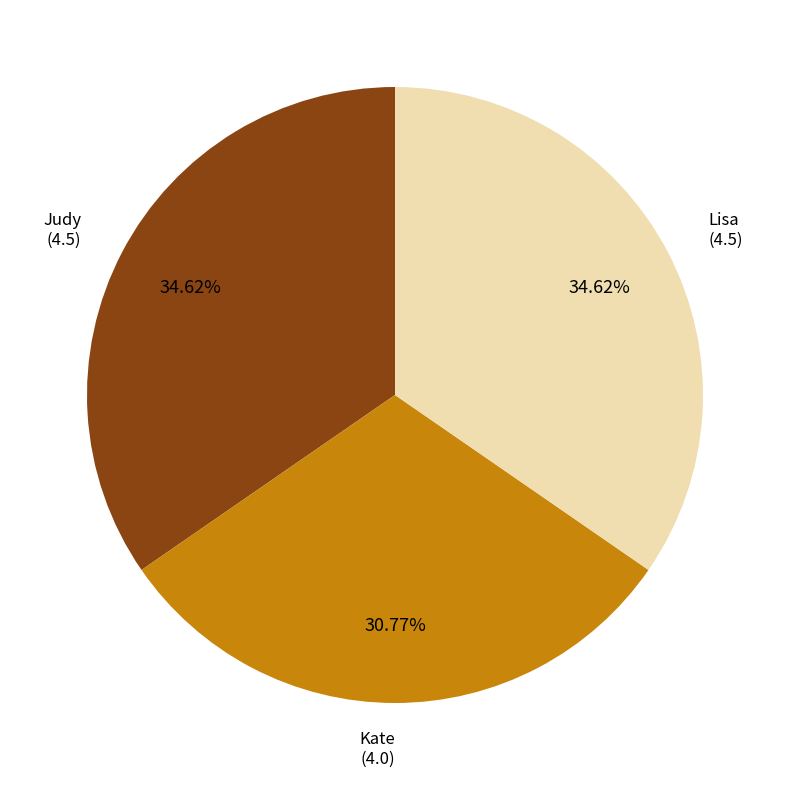

Does any single category account for the majority?

No